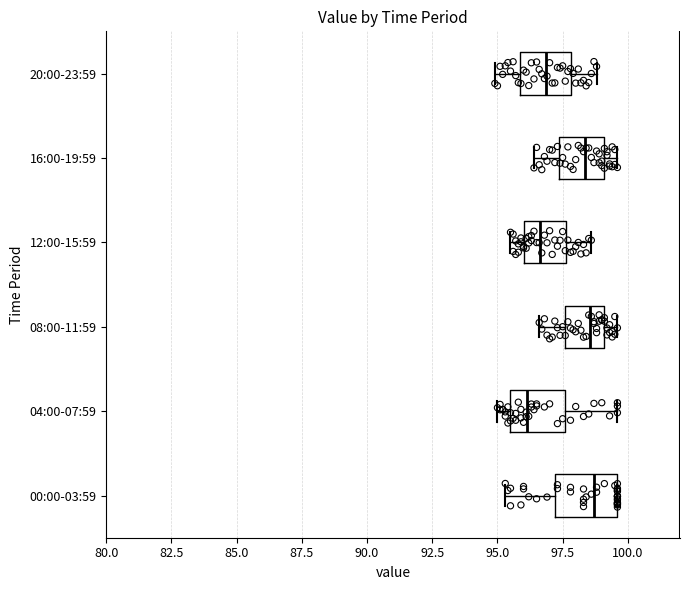

Reading bottom to top, read every box against the x-axis: the position of its median line, the range the box covers, and the ends of its whiskers. The values are not printed on the chart, so give them approximately, as read against the axis.

00:00-03:59: median 98.5, box 97.0 to 99.5, whiskers 95.5 to 99.5
04:00-07:59: median 96.0, box 95.5 to 97.5, whiskers 95.0 to 99.5
08:00-11:59: median 98.5, box 97.5 to 99.0, whiskers 96.5 to 99.5
12:00-15:59: median 96.5, box 96.0 to 97.5, whiskers 95.5 to 98.5
16:00-19:59: median 98.5, box 97.5 to 99.0, whiskers 96.5 to 99.5
20:00-23:59: median 97.0, box 96.0 to 98.0, whiskers 95.0 to 99.0